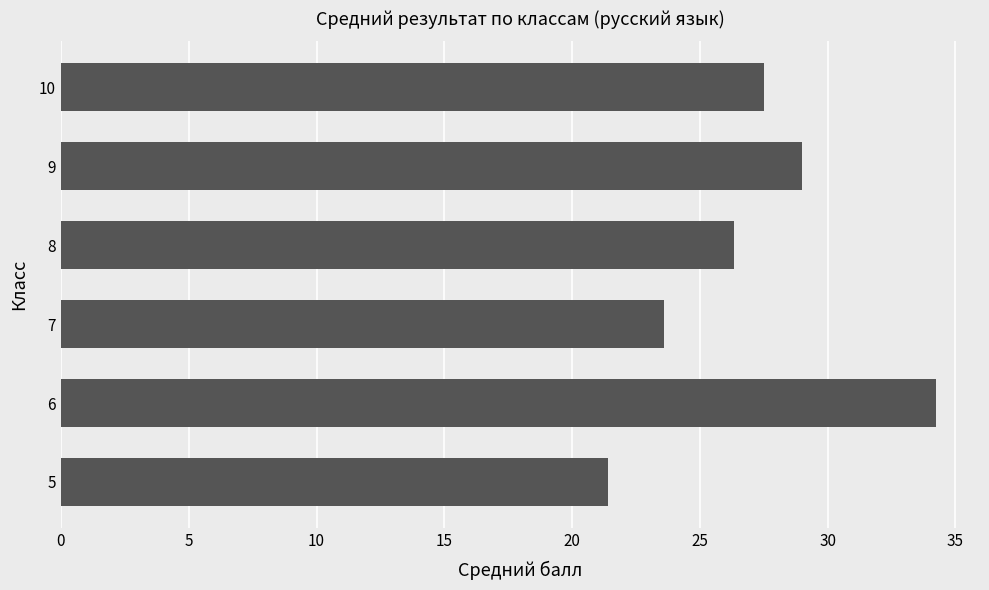

The chart shows a value of 26.3 at 8. True or false?

True